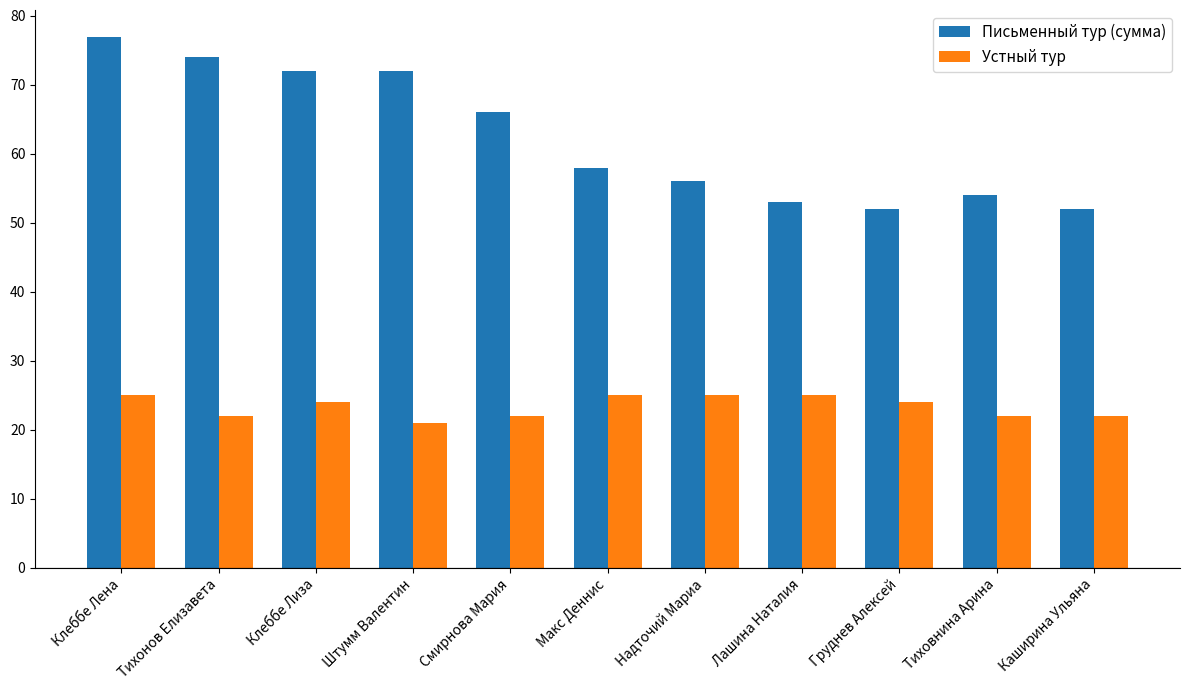

What is the difference between the second highest and minimum values in the Письменный тур (сумма) series?

22